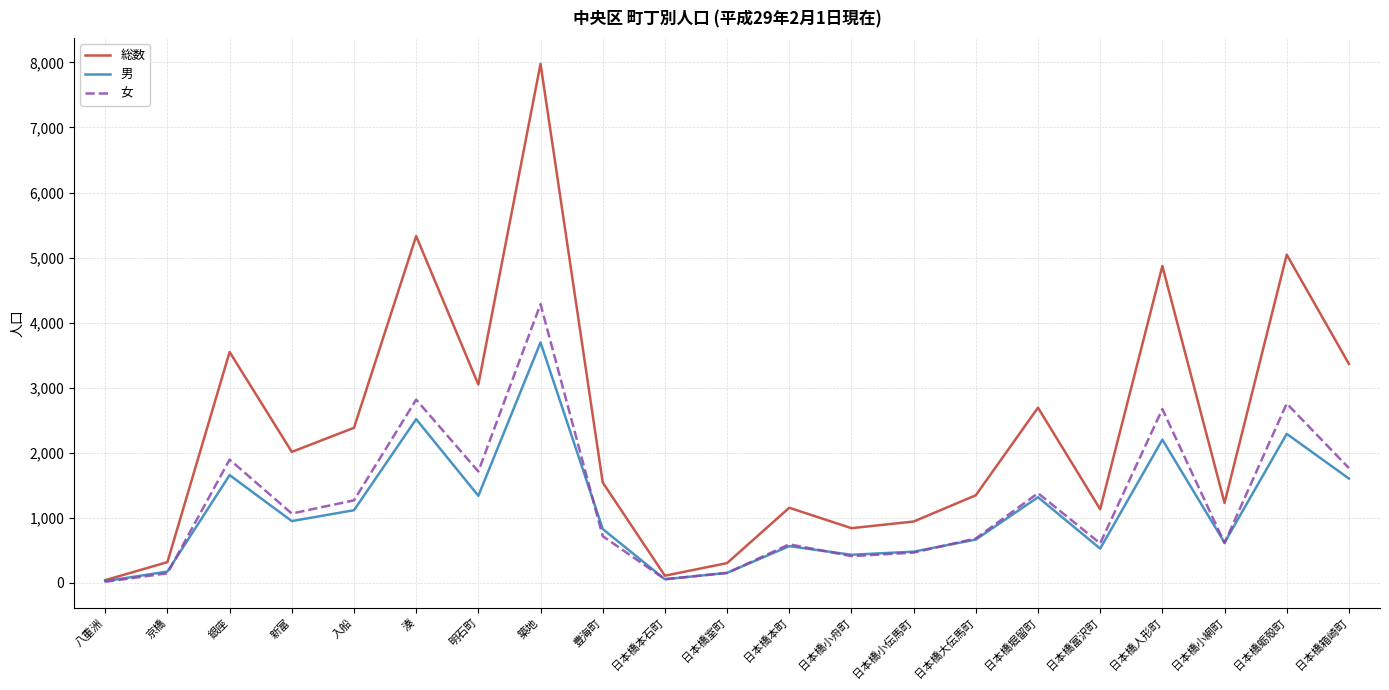

At which label is 女 closest to 2149?

銀座